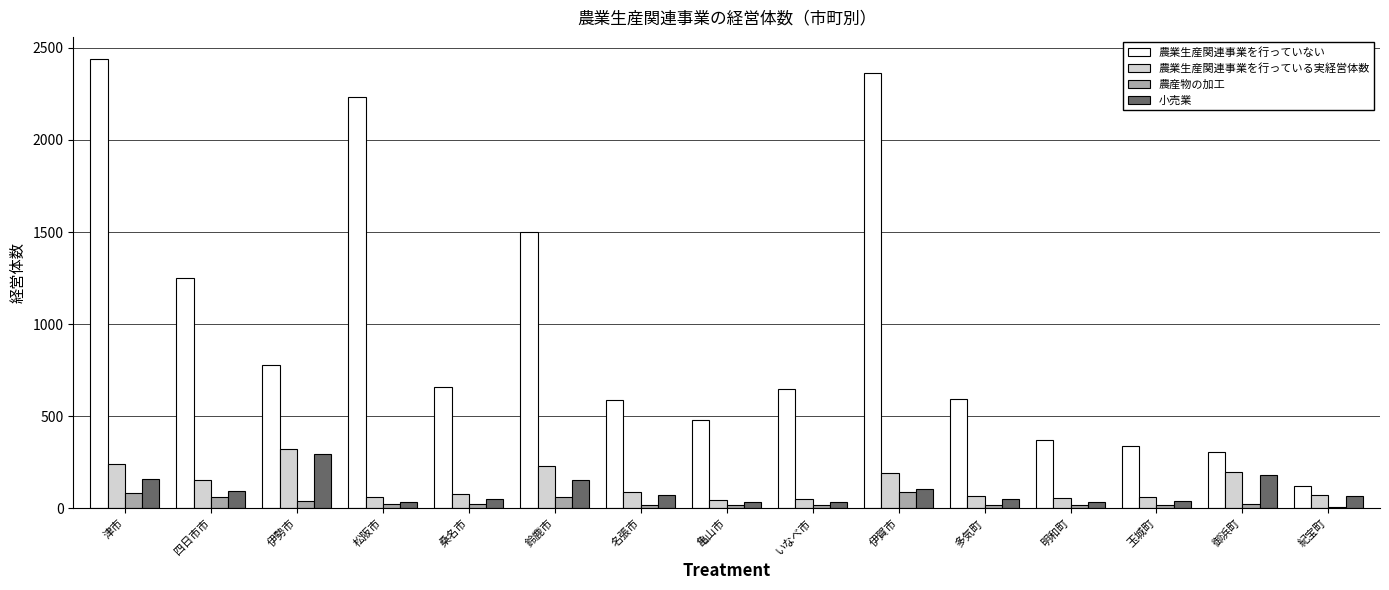

The 農業生産関連事業を行っている実経営体数 series shows 61 at 松阪市. True or false?

True